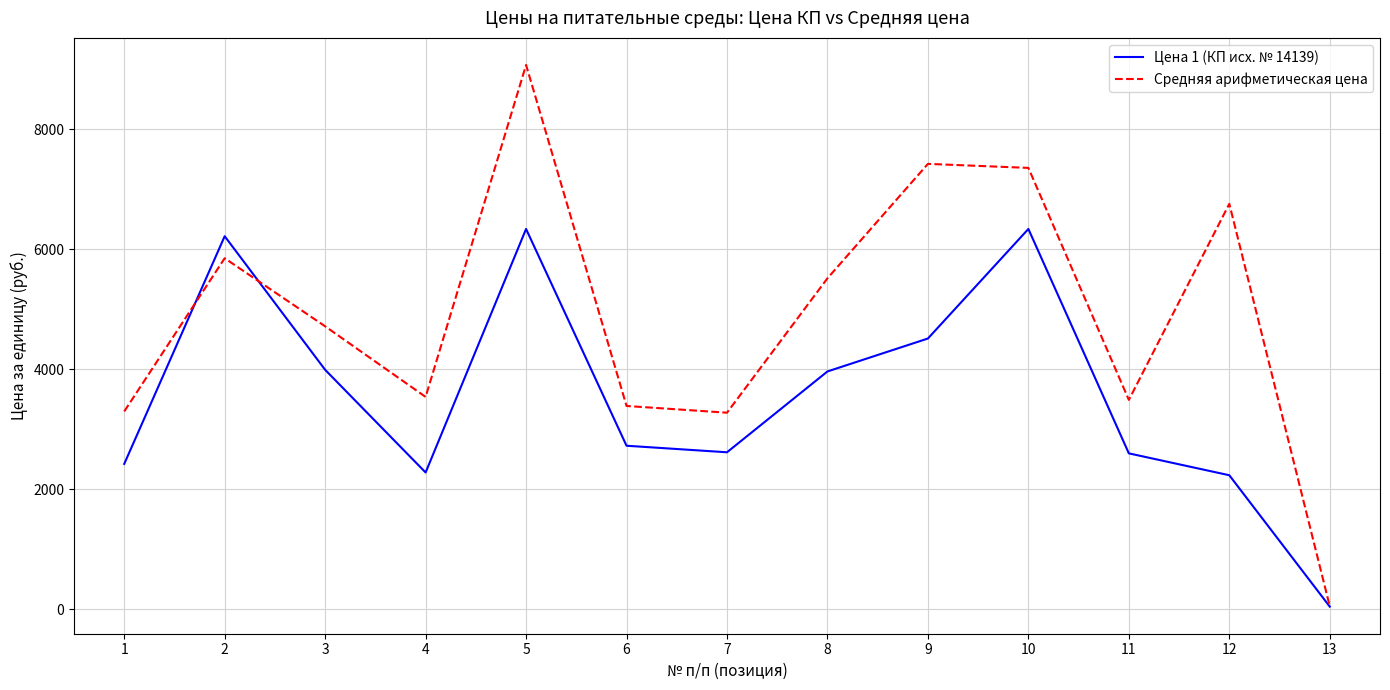

Is it true that Средняя арифметическая цена equals 5515.3 at 8?

True